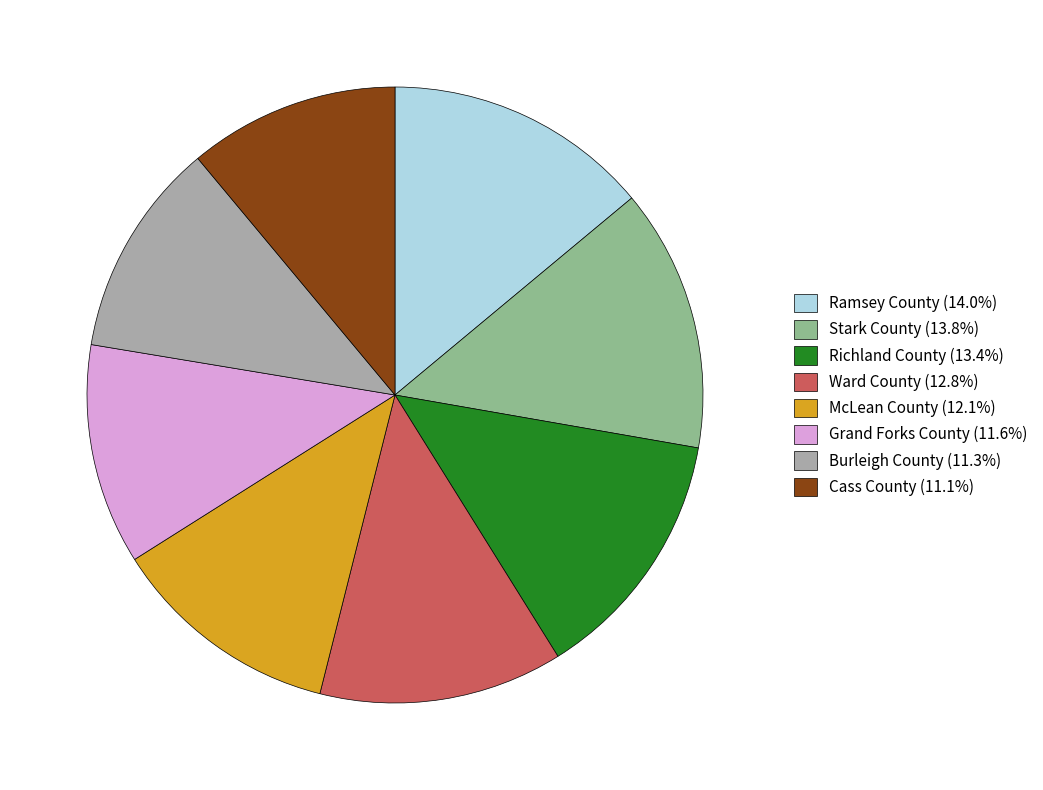

Does Stark County represent more than half of the total?

No